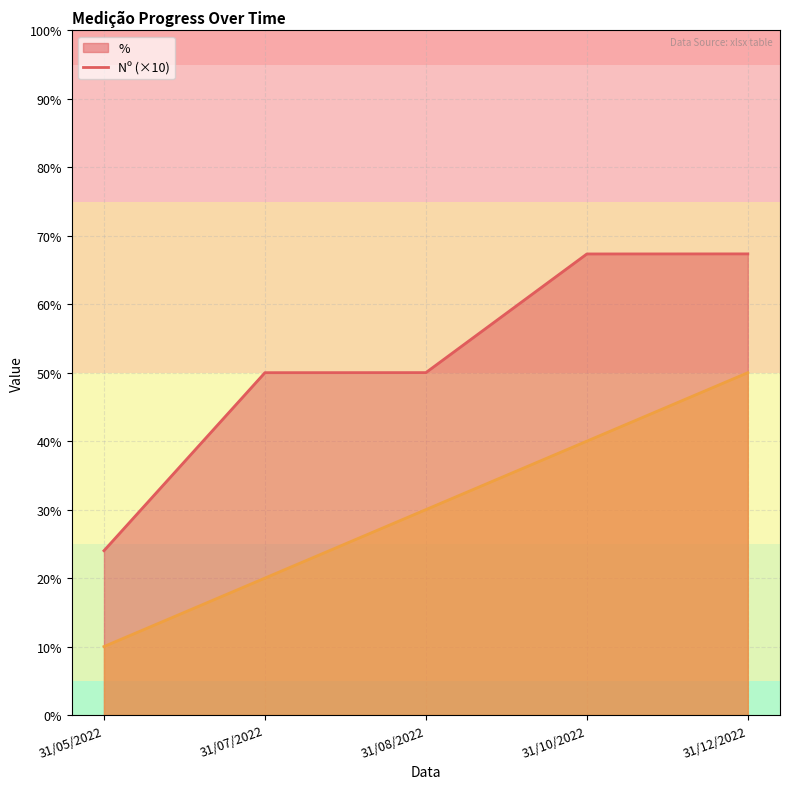

What is the spread (max minus min) of values at 31/08/2022?

20.0